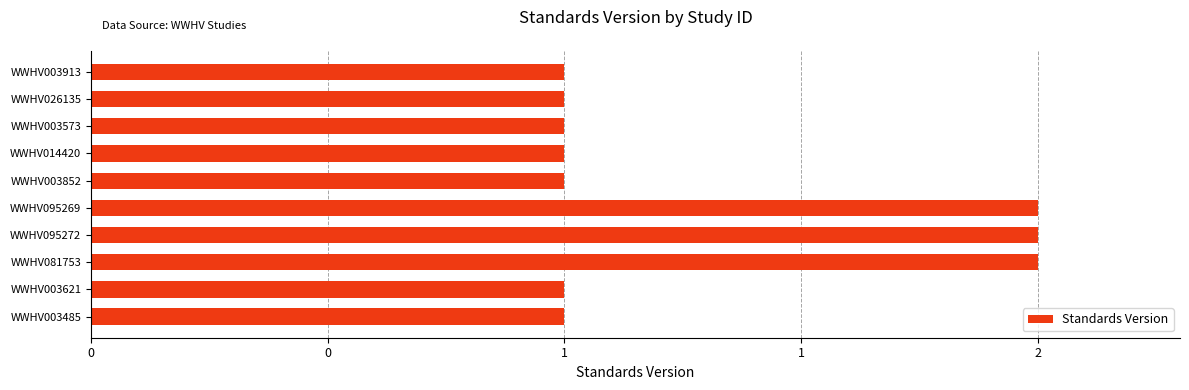

What is the sum of all values?

13